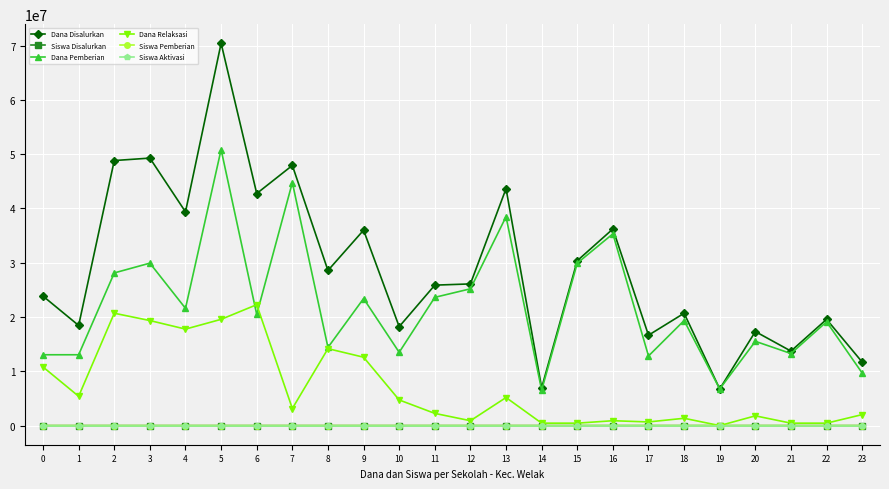

The value of Dana Pemberian at 21 is 18434050. True or false?

False